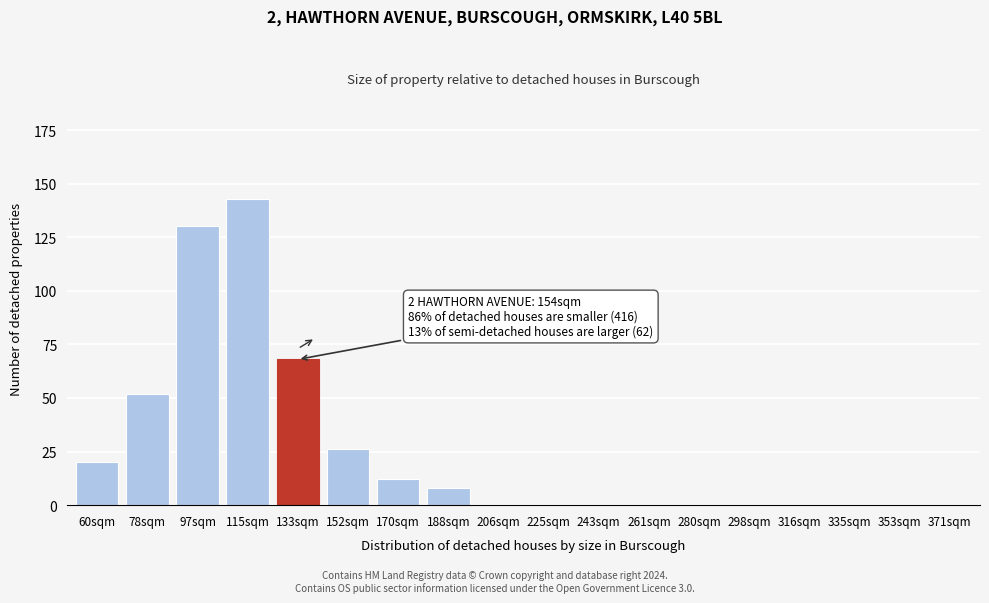

Reading left to right, transcribe all the data shown in this chart.

60sqm=20	78sqm=52	97sqm=130	115sqm=143	133sqm=68	152sqm=26	170sqm=12	188sqm=8	206sqm=0	225sqm=0	243sqm=0	261sqm=0	280sqm=0	298sqm=0	316sqm=0	335sqm=0	353sqm=0	371sqm=0